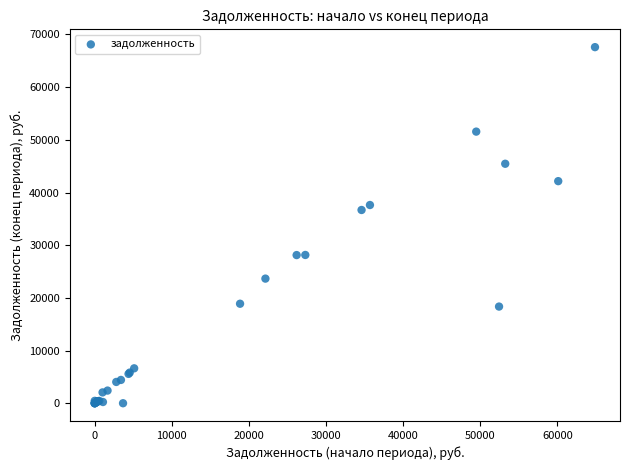

What Y value in the scatter plot is closest to 33796?

36681.4